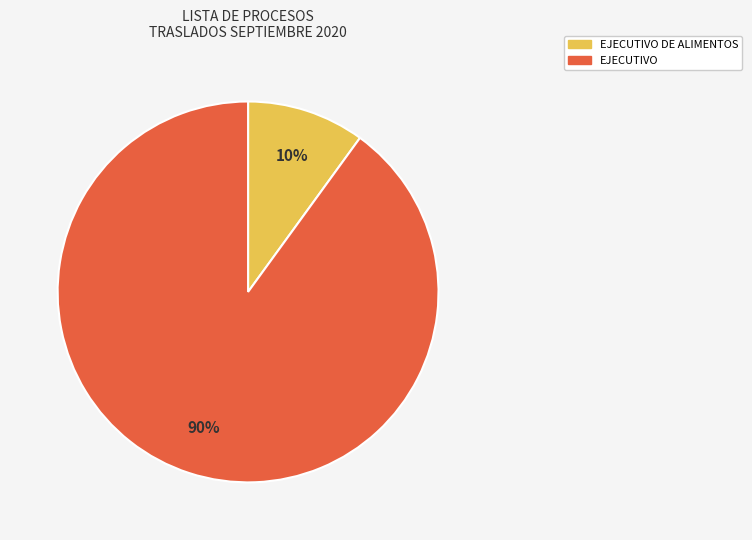

Does any single category account for the majority?

Yes